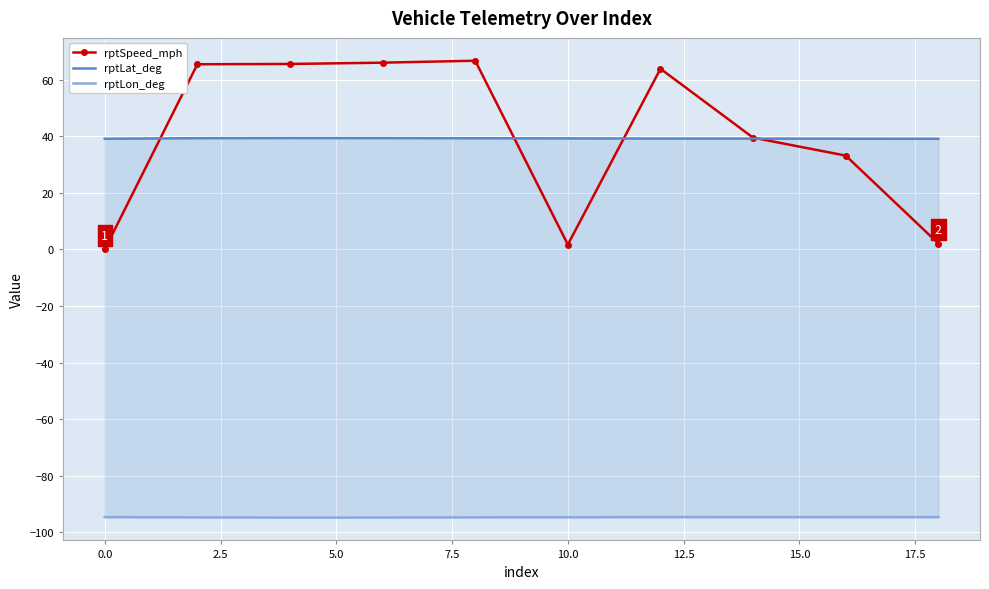

What is the maximum value for rptLon_deg?

-94.6